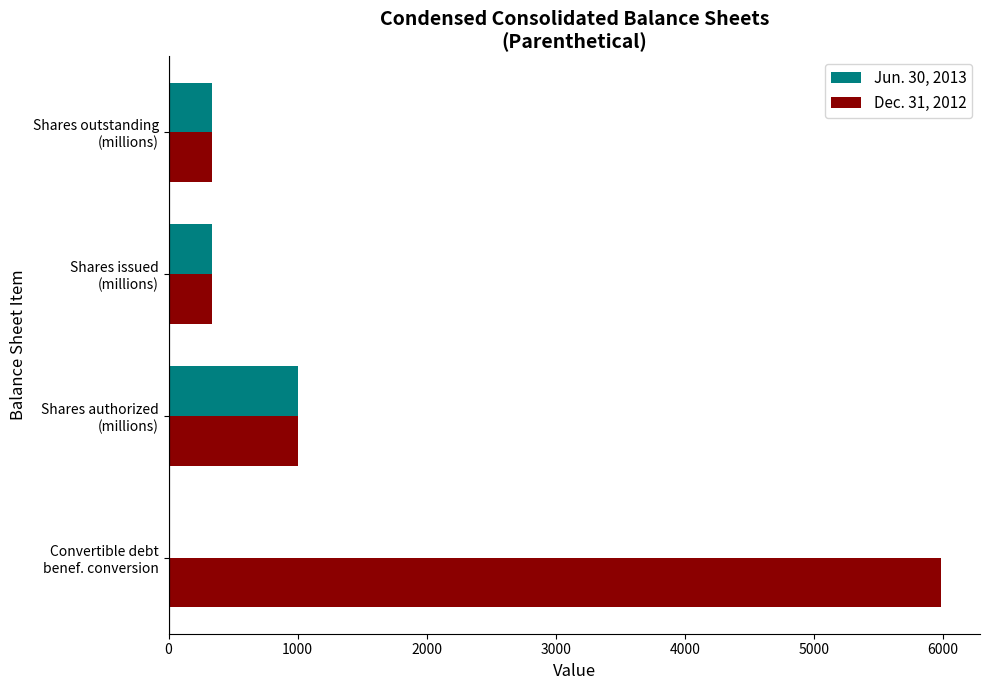

What is the highest value of the Dec. 31, 2012 series?

5989.0